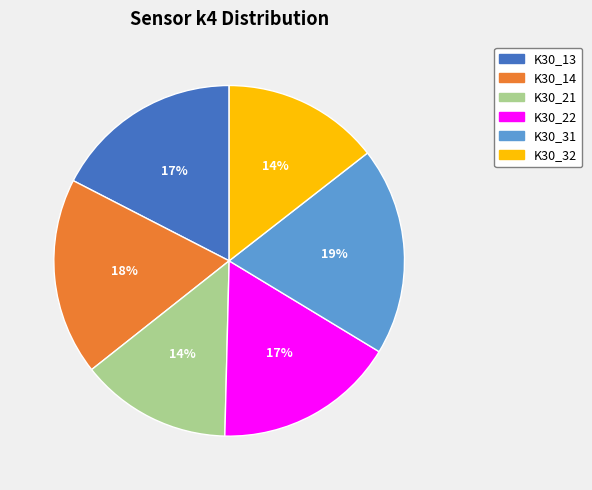

Which category has the biggest portion of the pie?

K30_31